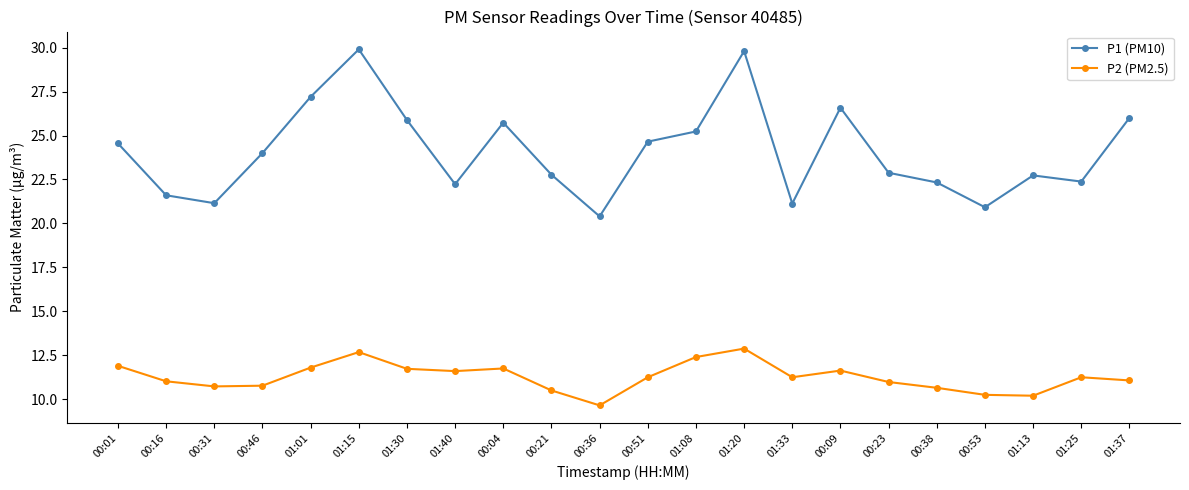

The P1 (PM10) series shows 8.6 at 00:31. True or false?

False